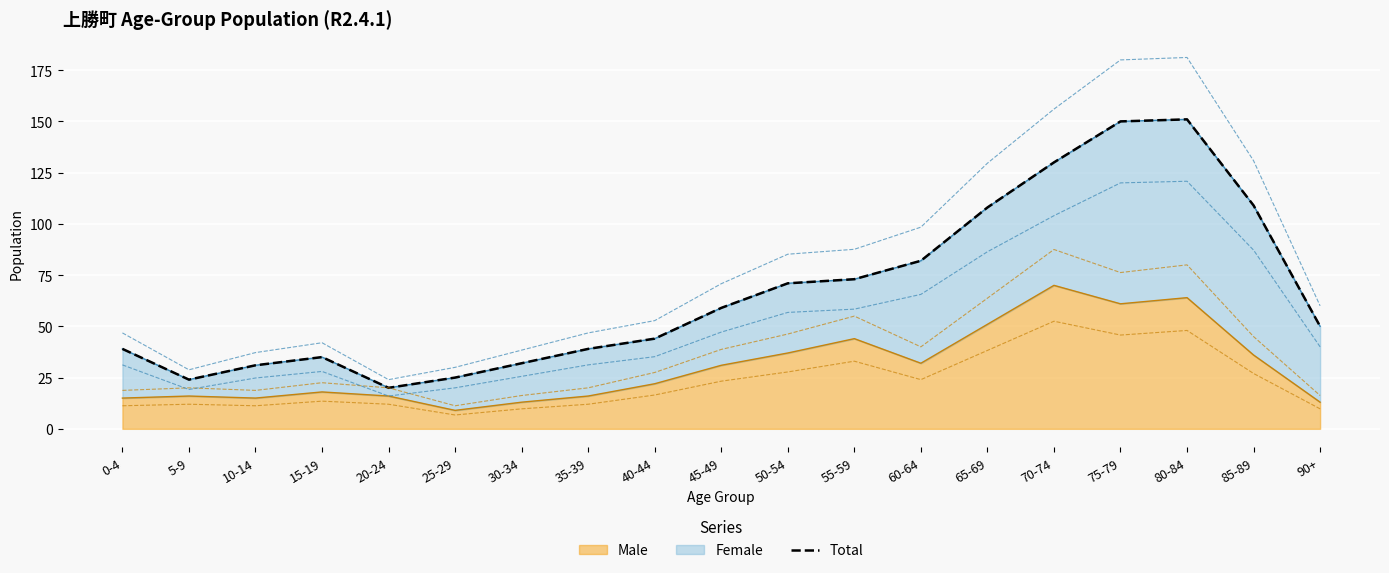

What is the average value?

67